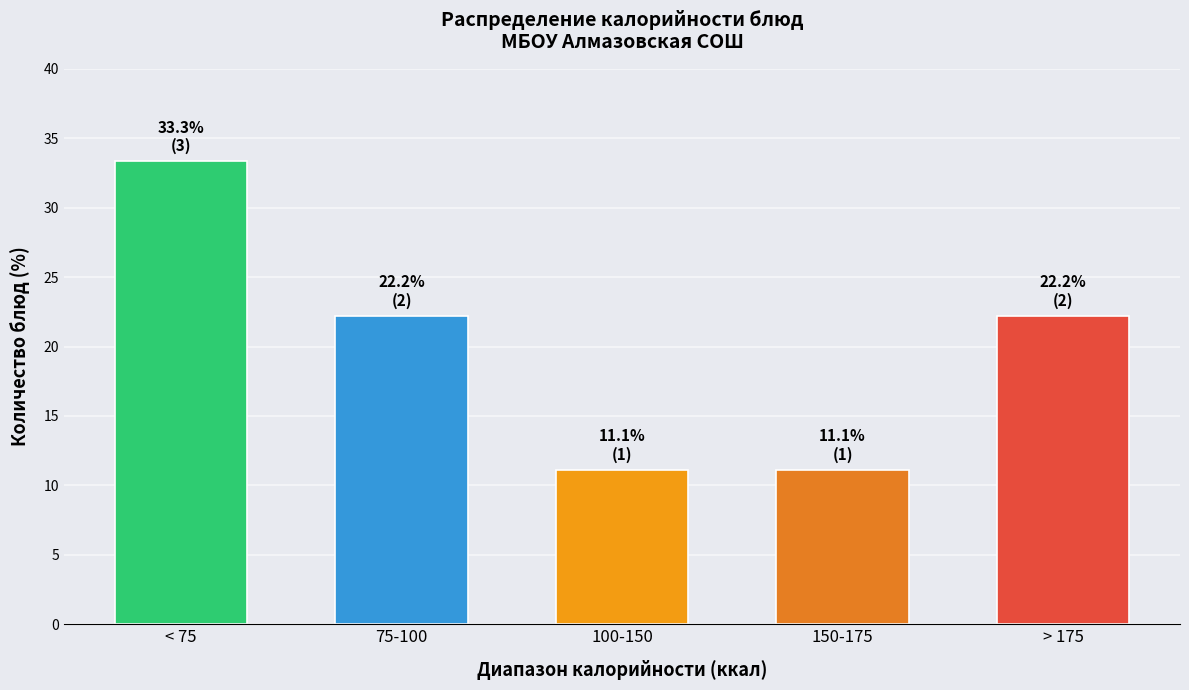

Reading right to left, list all the values displayed in this chart.

22.2	11.1	11.1	22.2	33.3